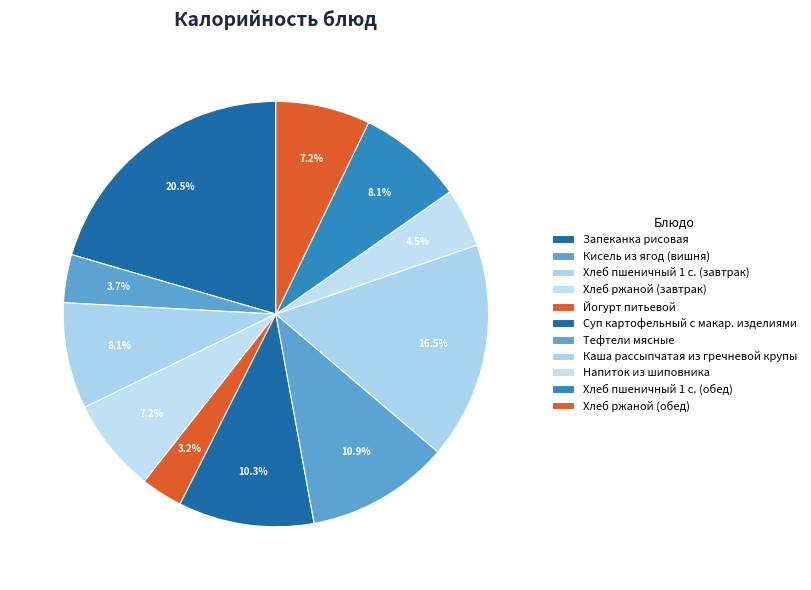

Count the number of slices in the pie.

11